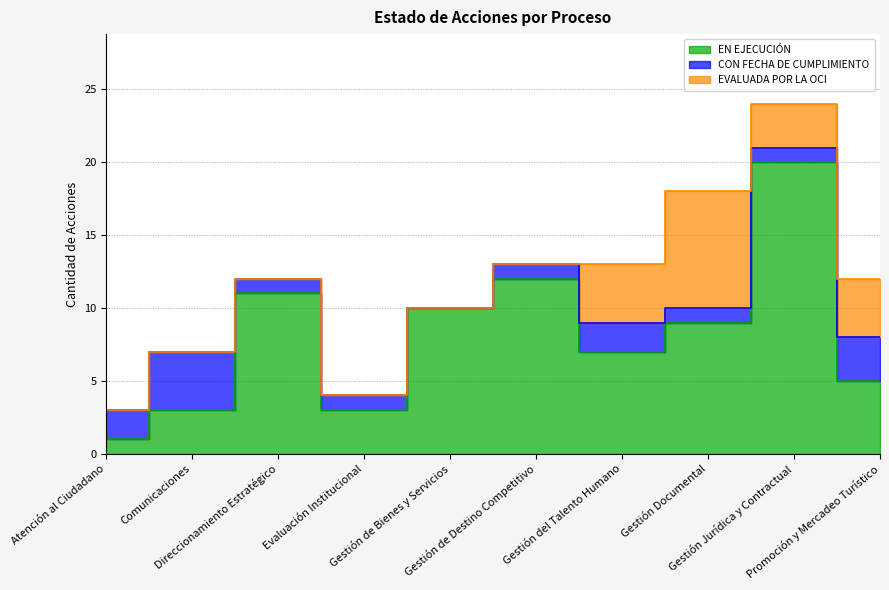

Reading left to right, list all the values displayed in this chart.

EN EJECUCIÓN: Atención al Ciudadano=1	Comunicaciones=3	Direccionamiento Estratégico=11	Evaluación Institucional=3	Gestión de Bienes y Servicios=10	Gestión de Destino Competitivo=12	Gestión del Talento Humano=7	Gestión Documental=9	Gestión Jurídica y Contractual=20	Promoción y Mercadeo Turístico=5
CON FECHA DE CUMPLIMIENTO: Atención al Ciudadano=2	Comunicaciones=4	Direccionamiento Estratégico=1	Evaluación Institucional=1	Gestión de Bienes y Servicios=0	Gestión de Destino Competitivo=1	Gestión del Talento Humano=2	Gestión Documental=1	Gestión Jurídica y Contractual=1	Promoción y Mercadeo Turístico=3
EVALUADA POR LA OCI: Atención al Ciudadano=0	Comunicaciones=0	Direccionamiento Estratégico=0	Evaluación Institucional=0	Gestión de Bienes y Servicios=0	Gestión de Destino Competitivo=0	Gestión del Talento Humano=4	Gestión Documental=8	Gestión Jurídica y Contractual=3	Promoción y Mercadeo Turístico=4